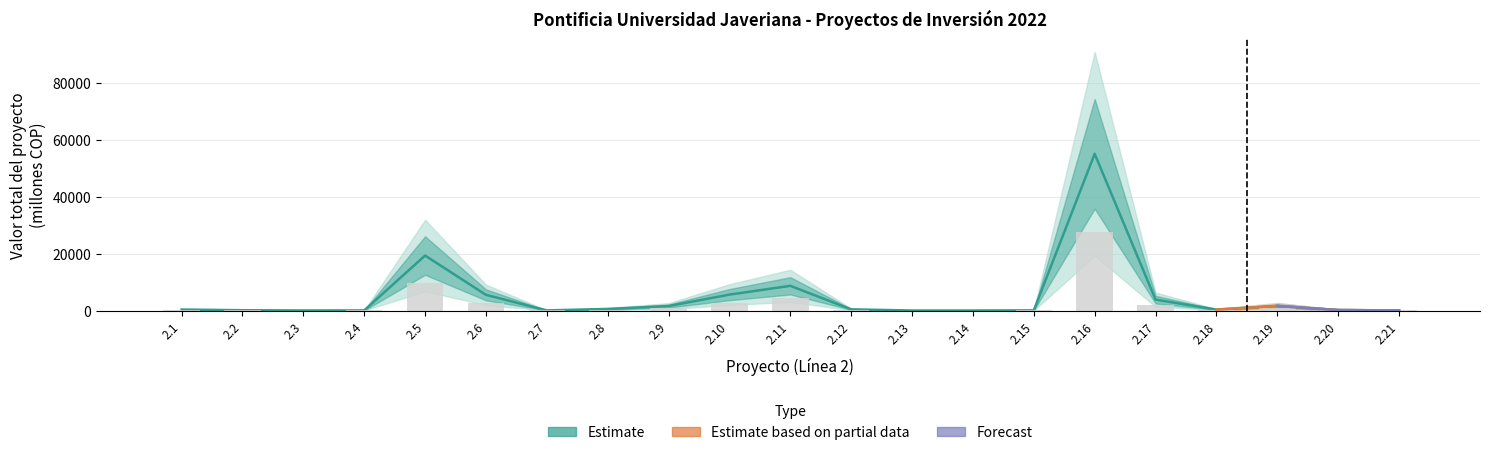

List the labels in order of value, smallest first.

2.14, 2.13, 2.3, 2.21, 2.4, 2.7, 2.15, 2.2, 2.20, 2.18, 2.1, 2.12, 2.8, 2.9, 2.19, 2.17, 2.6, 2.10, 2.11, 2.5, 2.16